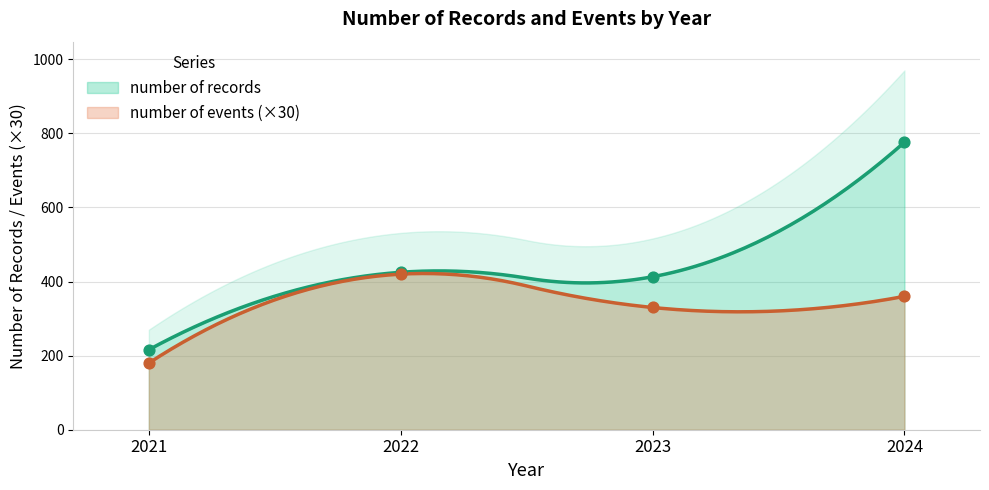

At how many categories does at least one series exceed 203?

4